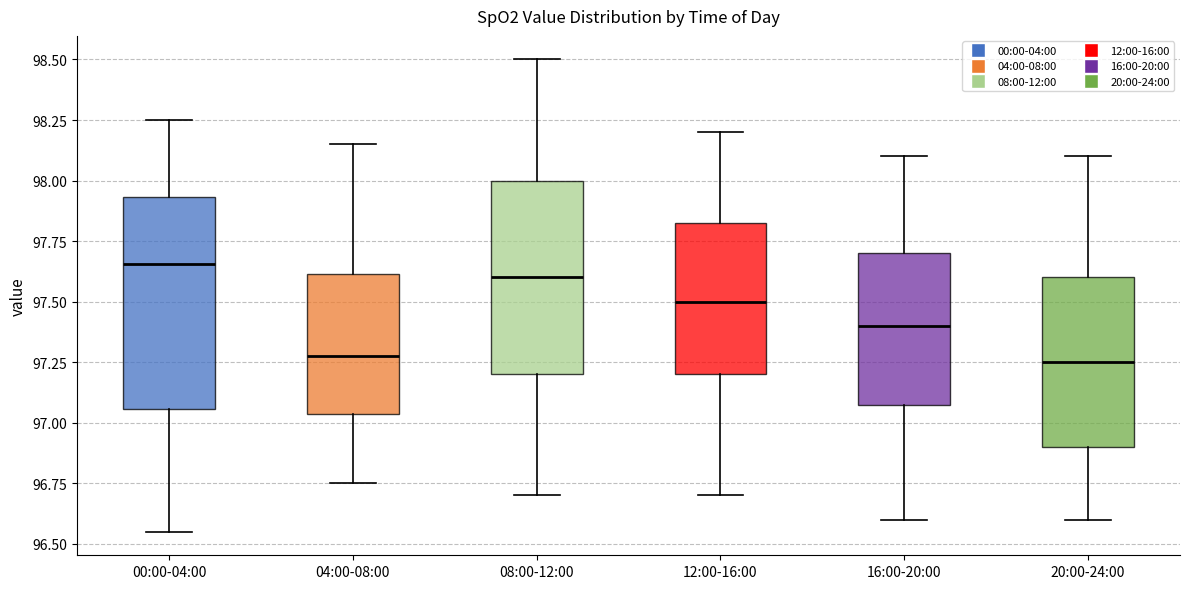

Reading left to right, read every box against the y-axis: the position of its median line, the range the box covers, and the ends of its whiskers. The values are not printed on the chart, so give them approximately, as read against the axis.

00:00-04:00: median 97.65, box 97.05 to 97.95, whiskers 96.55 to 98.25
04:00-08:00: median 97.30, box 97.05 to 97.60, whiskers 96.75 to 98.15
08:00-12:00: median 97.60, box 97.20 to 98.00, whiskers 96.70 to 98.50
12:00-16:00: median 97.50, box 97.20 to 97.85, whiskers 96.70 to 98.20
16:00-20:00: median 97.40, box 97.10 to 97.70, whiskers 96.60 to 98.10
20:00-24:00: median 97.25, box 96.90 to 97.60, whiskers 96.60 to 98.10